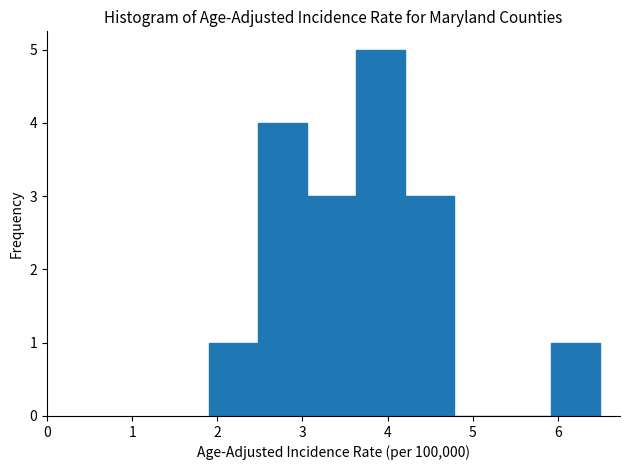

Over which range of the x-axis is the bar tallest?

3.6 to 4.2